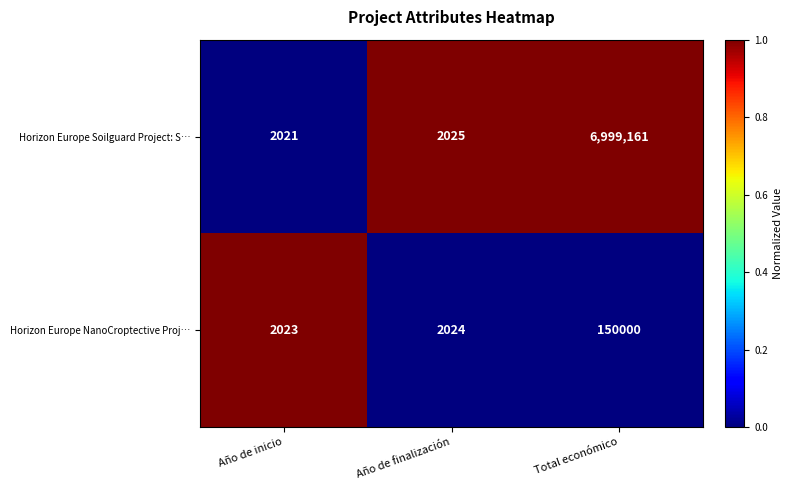

The value of Horizon Europe Soilguard Project: S… at Total económico is 6999161. True or false?

True